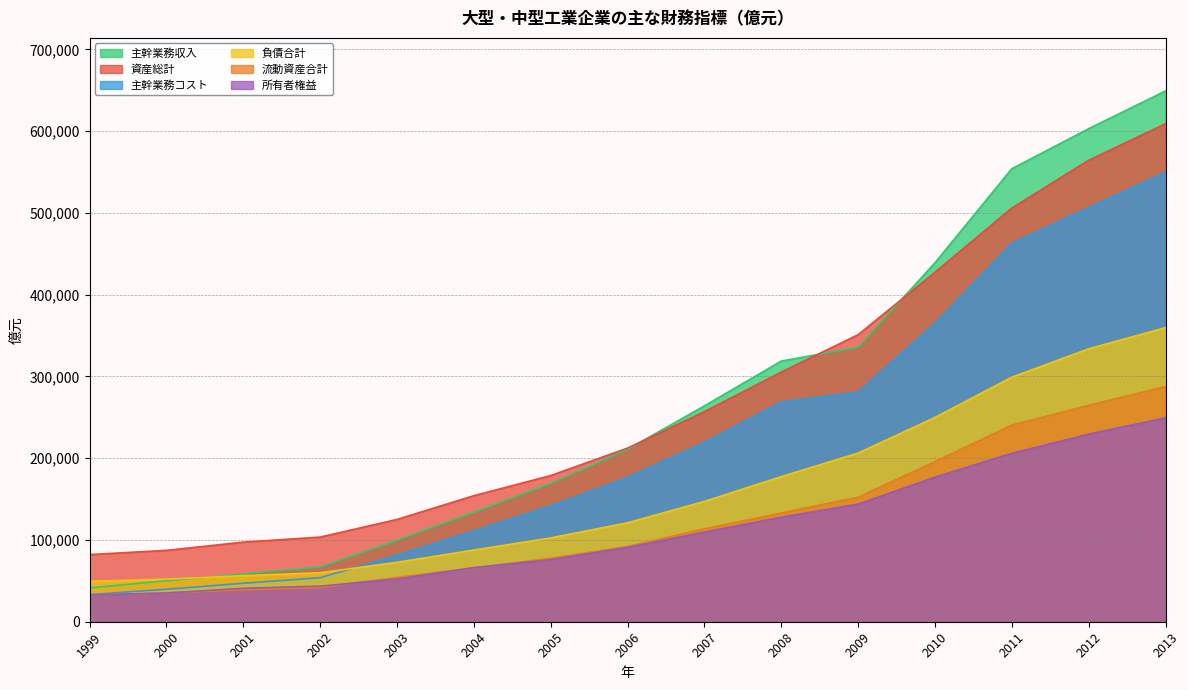

What is the value of the 主幹業務コスト point at the 15th from the left?

549967.1